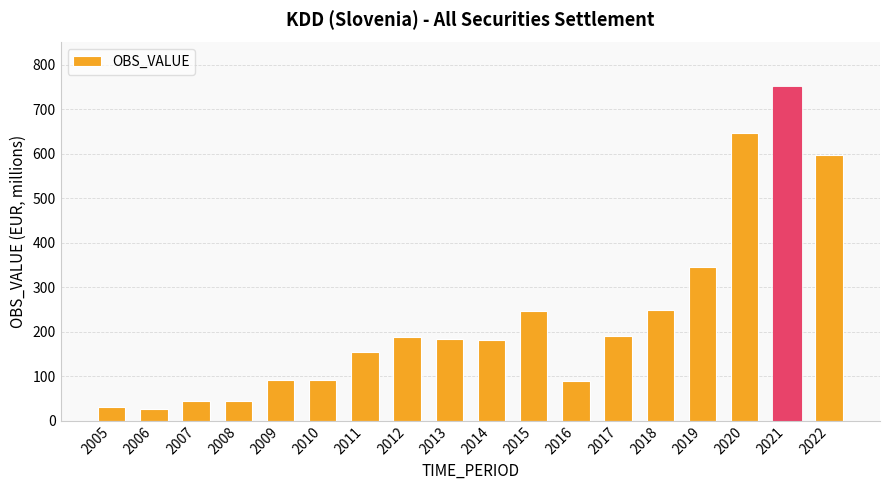

What is the average value?

230.8